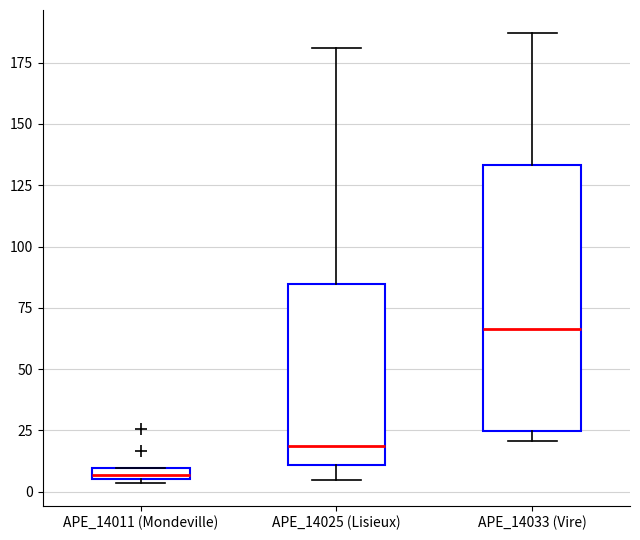

Comparing the boxes themselves (not the whiskers), which one is the tallest?

APE_14033 (Vire)